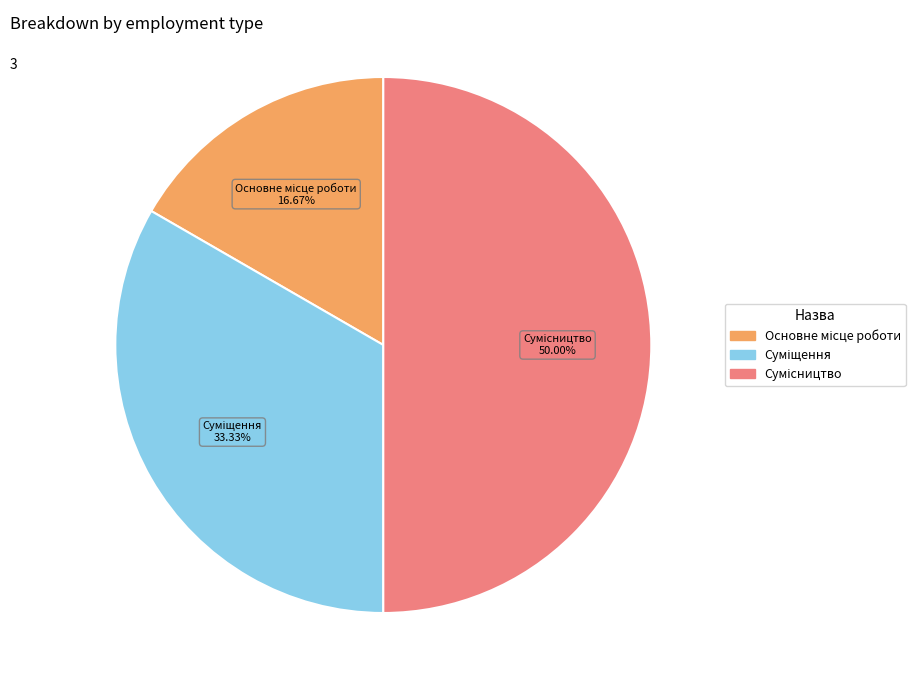

To the nearest percent, what is the average slice percentage?

33%